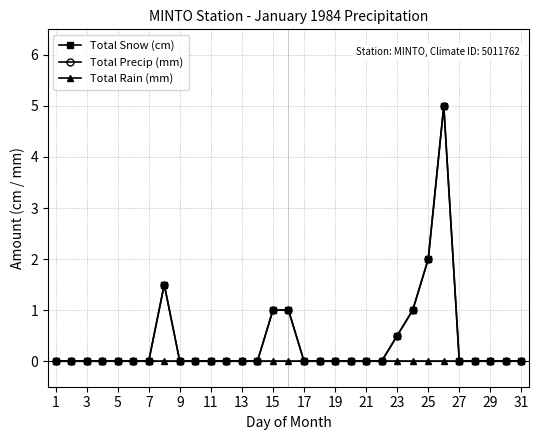

True or false: Total Snow (cm) and Total Rain (mm) cross at least once.

False